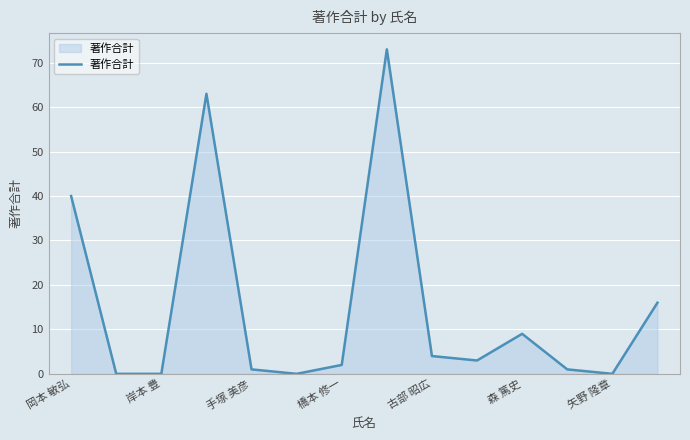

Reading left to right, extract all data points from this chart.

40	0	0	63	1	0	2	73	4	3	9	1	0	16